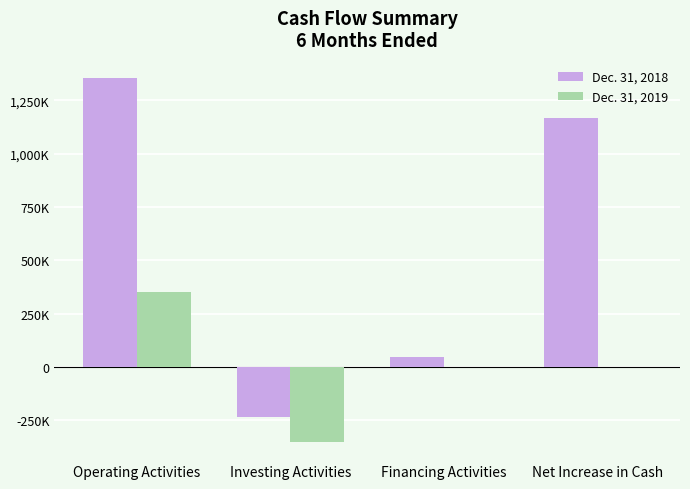

At which label does Dec. 31, 2019 first exceed 802?

Operating Activities